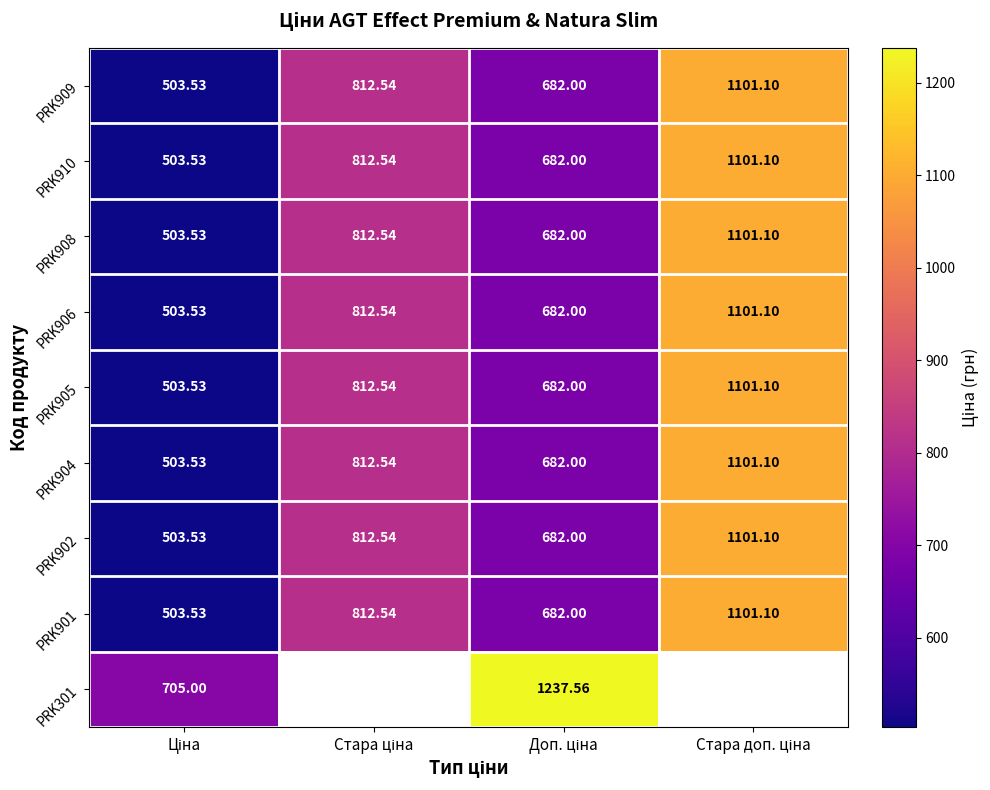

At how many categories does at least one series exceed 622?

4